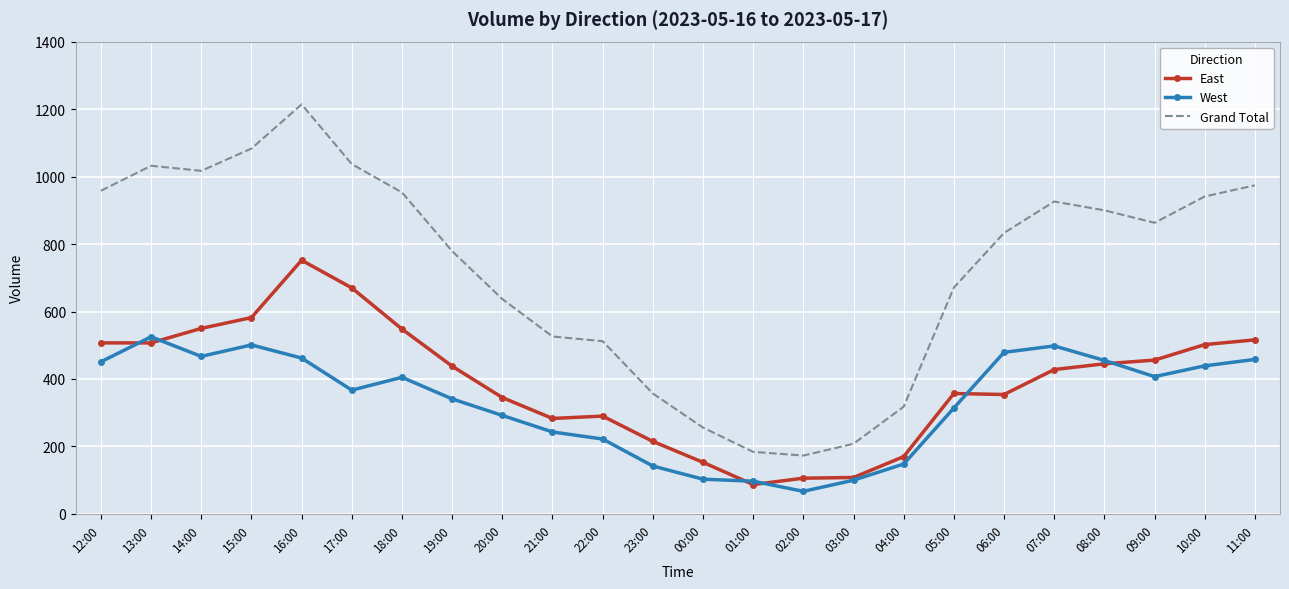

Which category has the highest value in the West series?

13:00